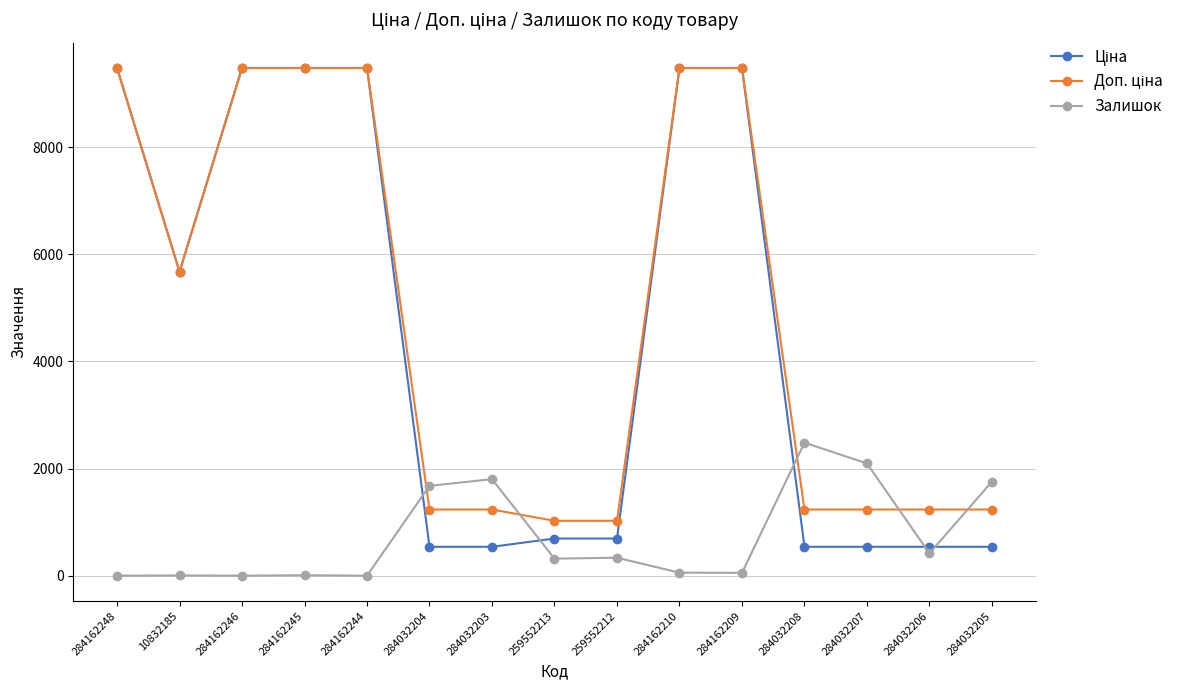

What is the highest value of the Залишок series?

2483.0